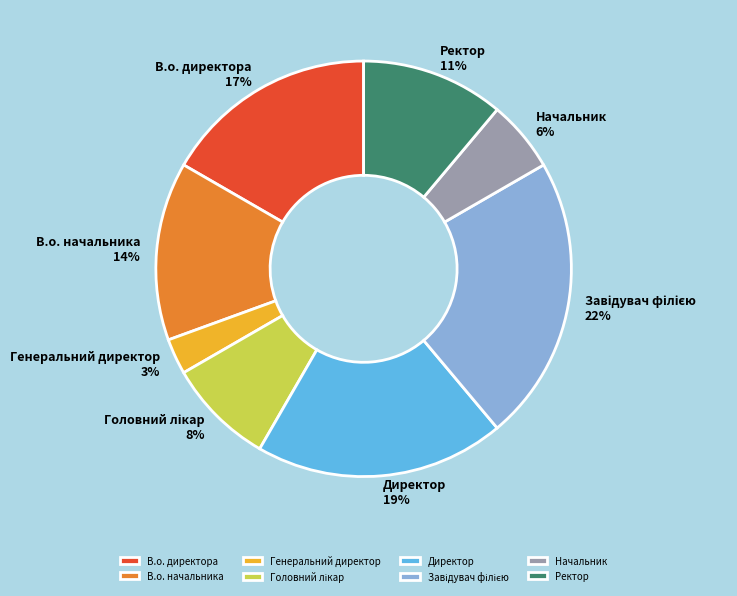

To the nearest percent, what is the average slice percentage?

12%